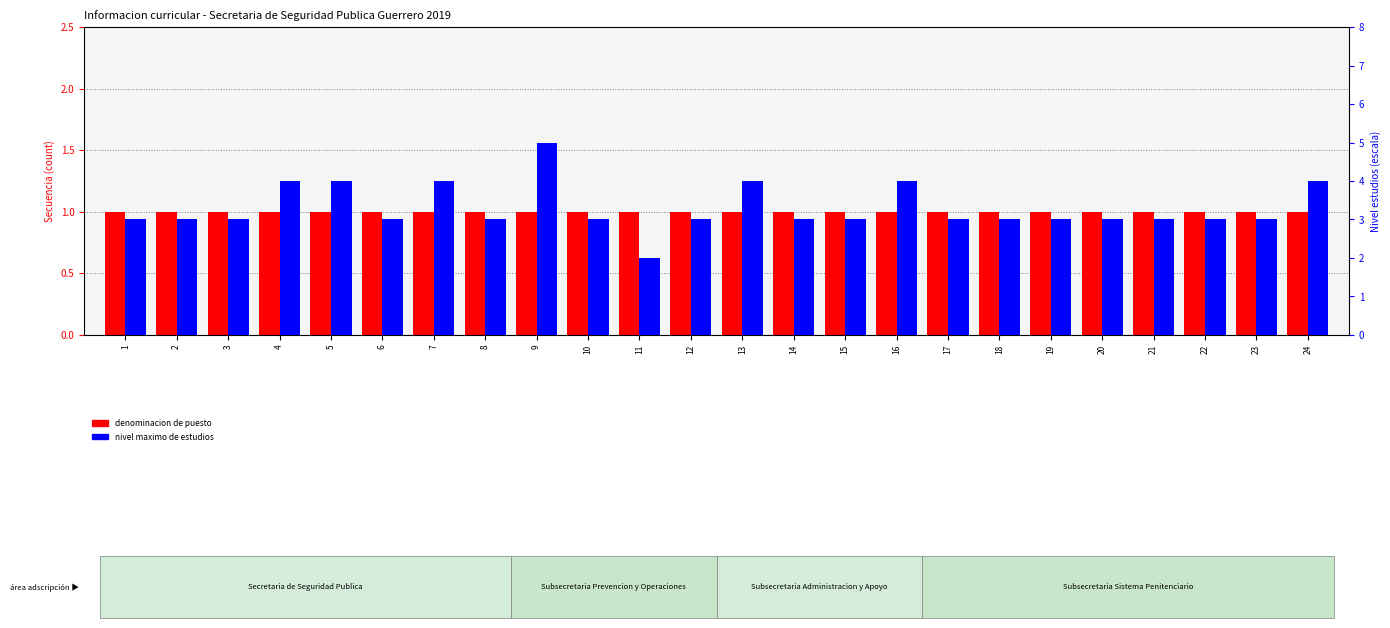

True or false: denominacion de puesto has a value of 0 at 11.

False